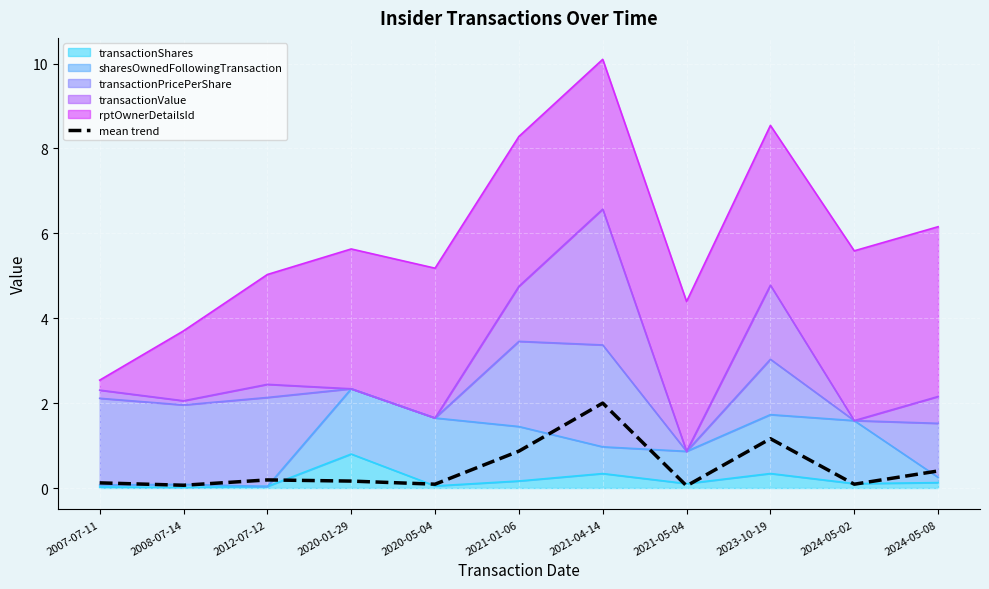

At which category does the data reach its first local peak?

2012-07-12